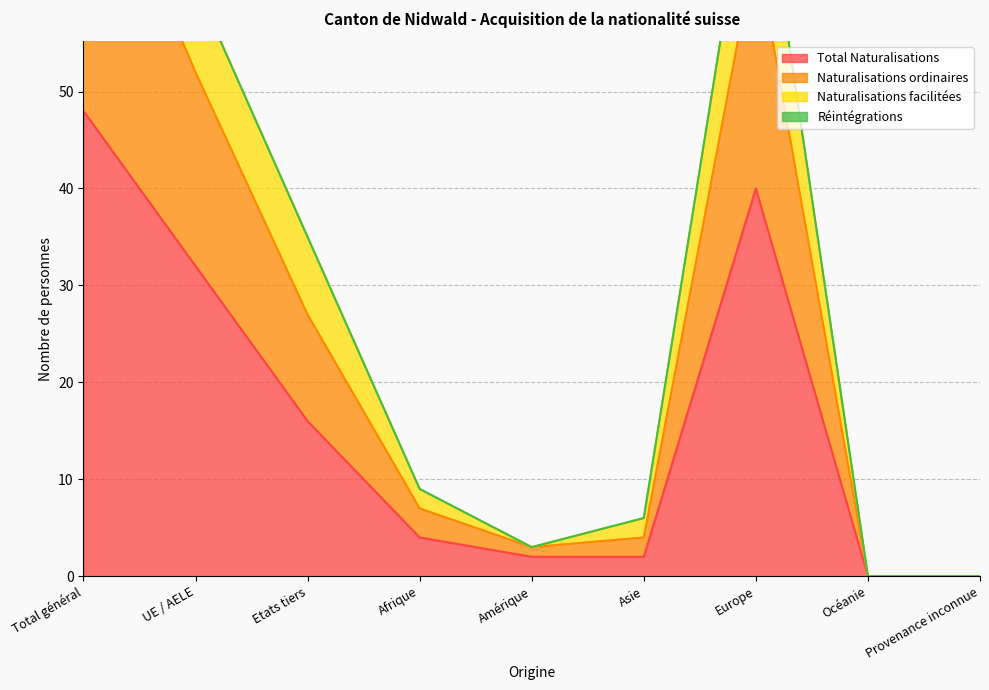

What is the spread (max minus min) of values at Etats tiers?

19